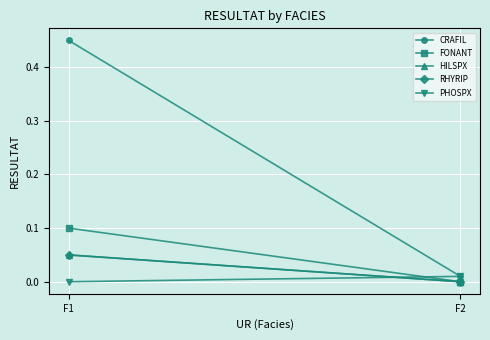

Between F1 and F2, which is larger?

F1